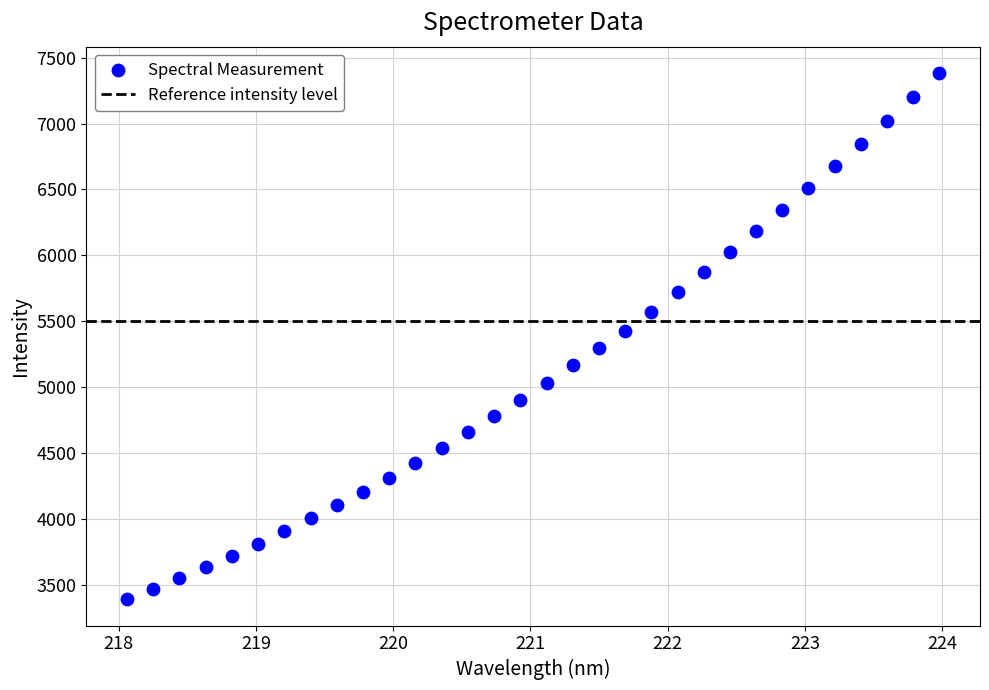

What is the range of Y values (max minus min)?

3993.2